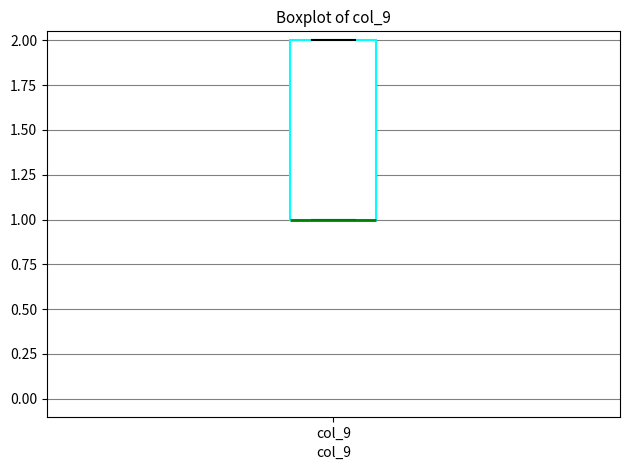

Transcribe this box plot: give where the median line is, the range the box spans, and where the two whiskers end, as read against the y-axis. The values are not printed on the chart, so give them approximately, as read against the axis.

median 1 (drawn on the box's lower edge), box 1 to 2, whiskers 1 to 2